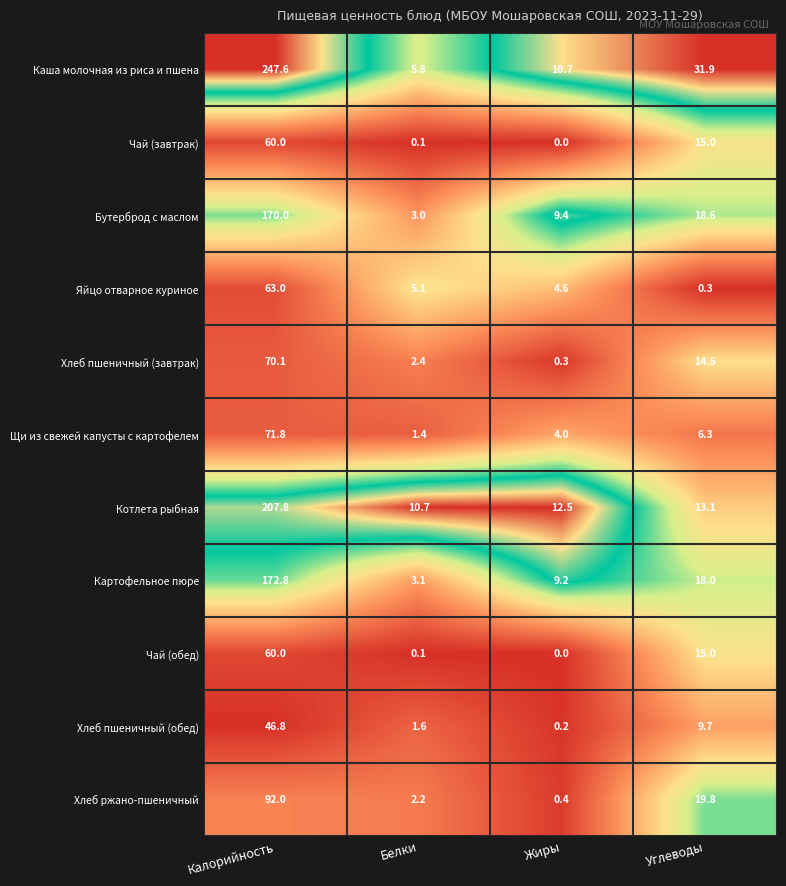

How many data points does each series have?

4